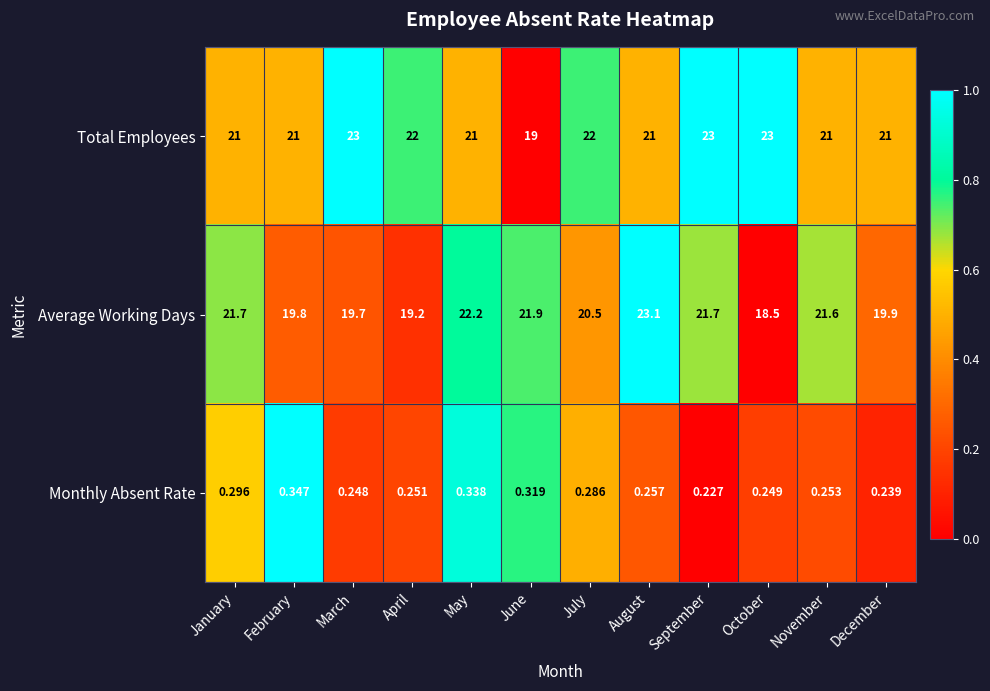

At November, list the series in order from smallest to largest.

Monthly Absent Rate, Total Employees, Average Working Days